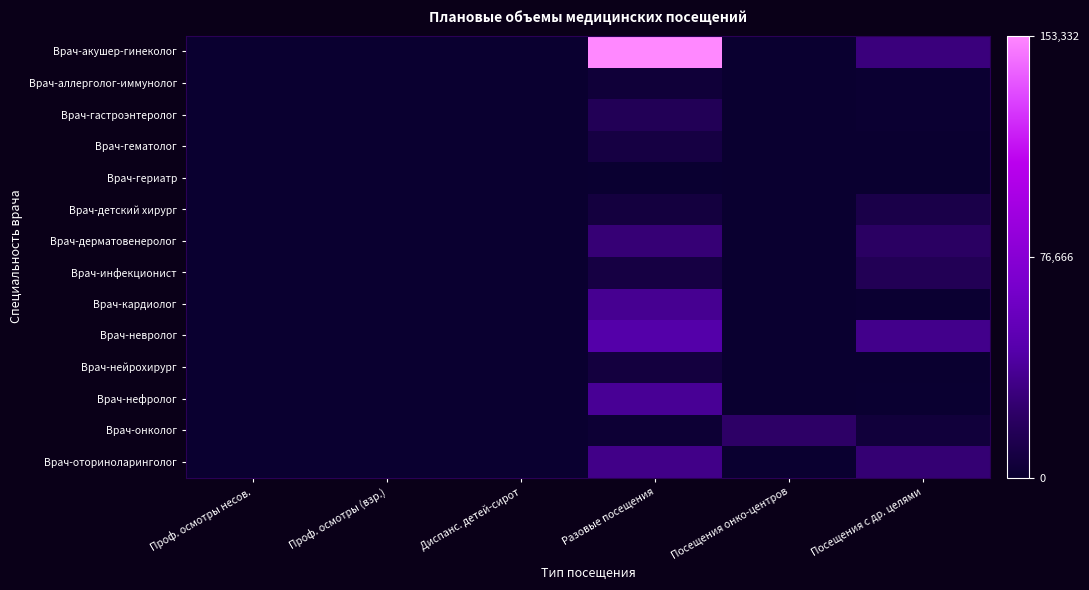

What is the maximum value shown in the chart?

153332